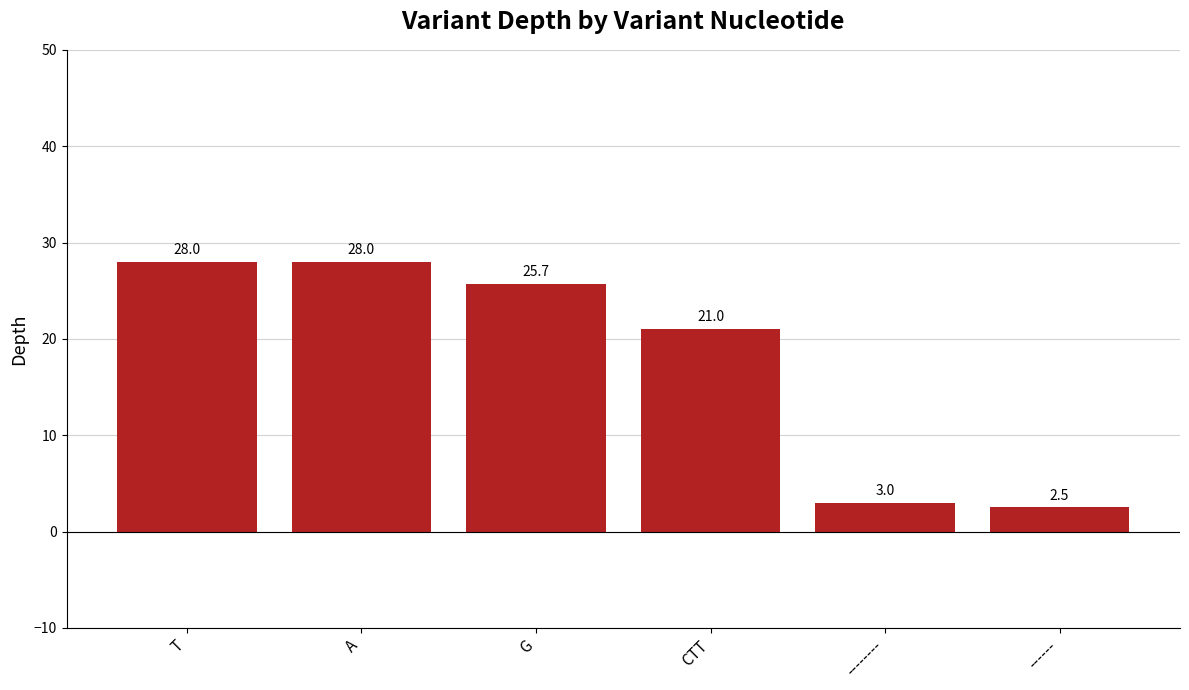

How many data points are less than 25?

3